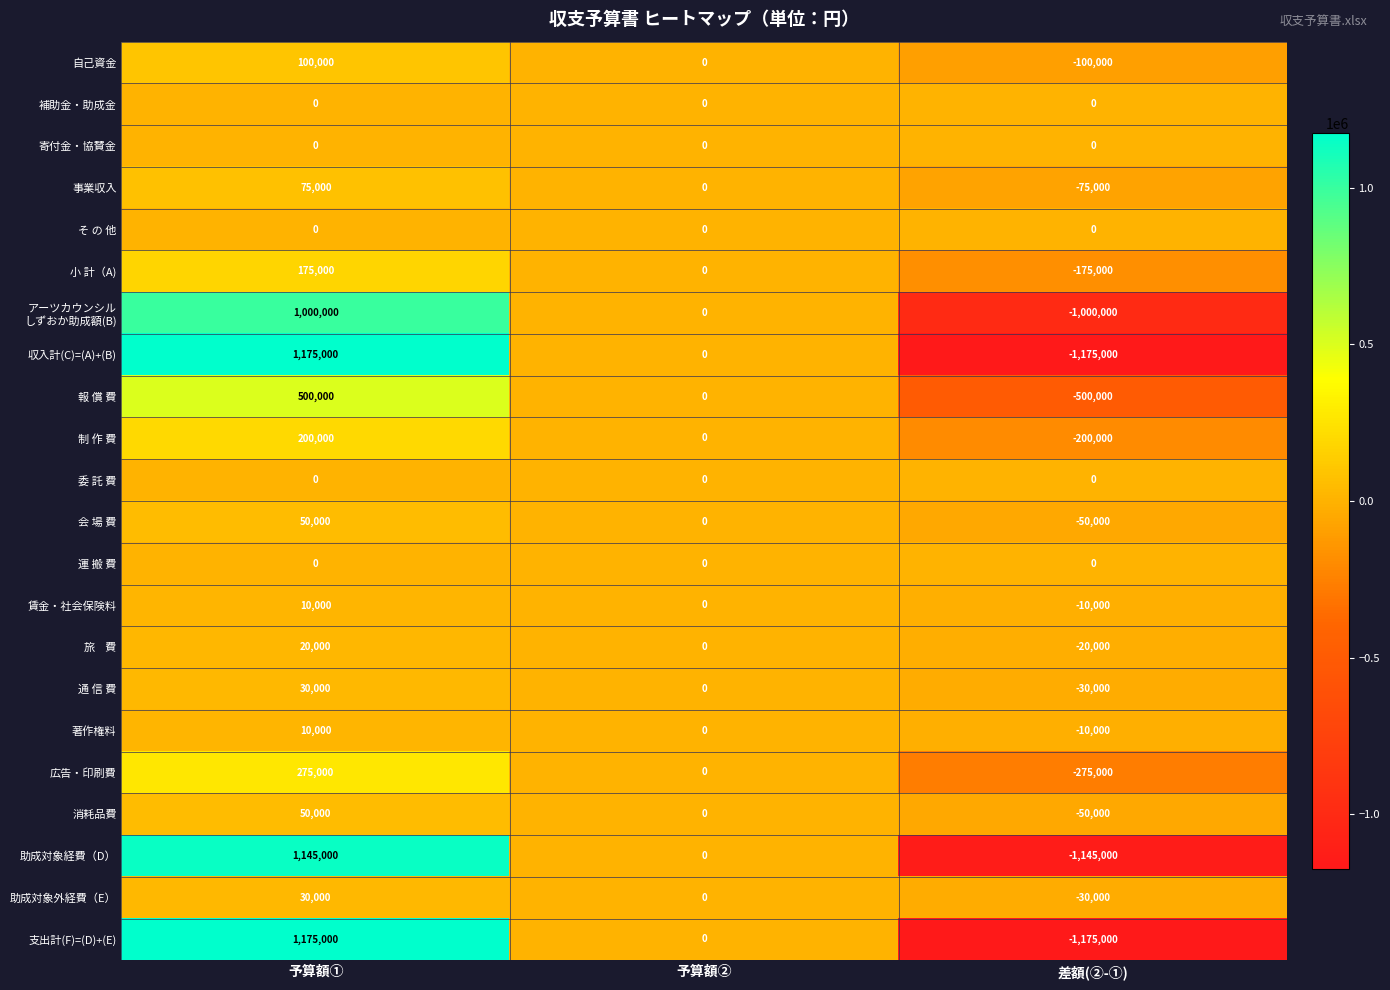

Count the number of categories in the chart.

3